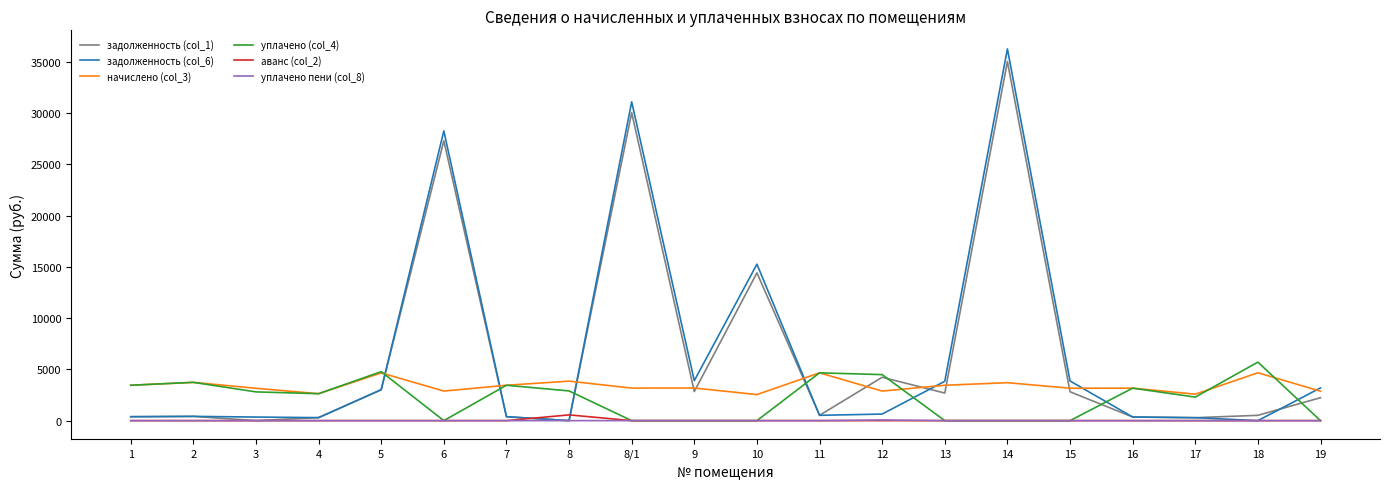

What position from the left is 2?

2